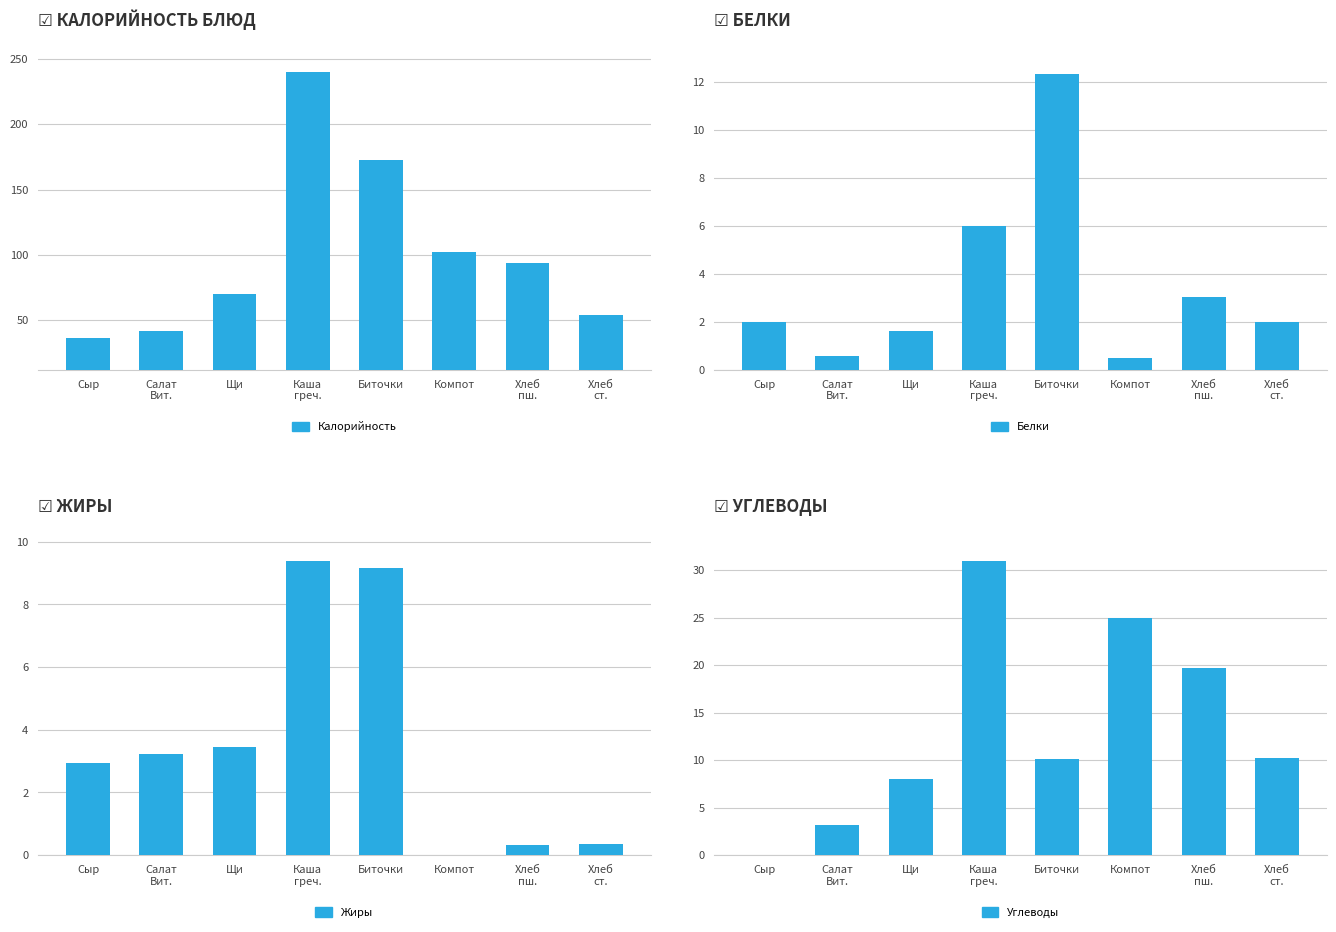

What position from the left is Биточки?

5